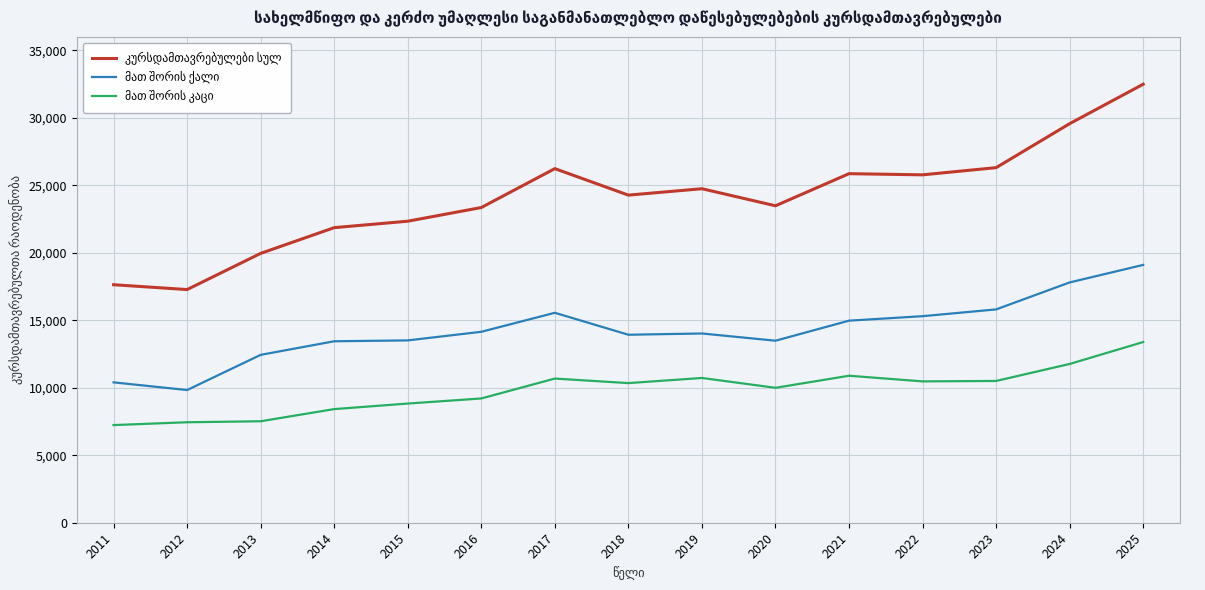

At which category is the sum across all series the highest?

2025